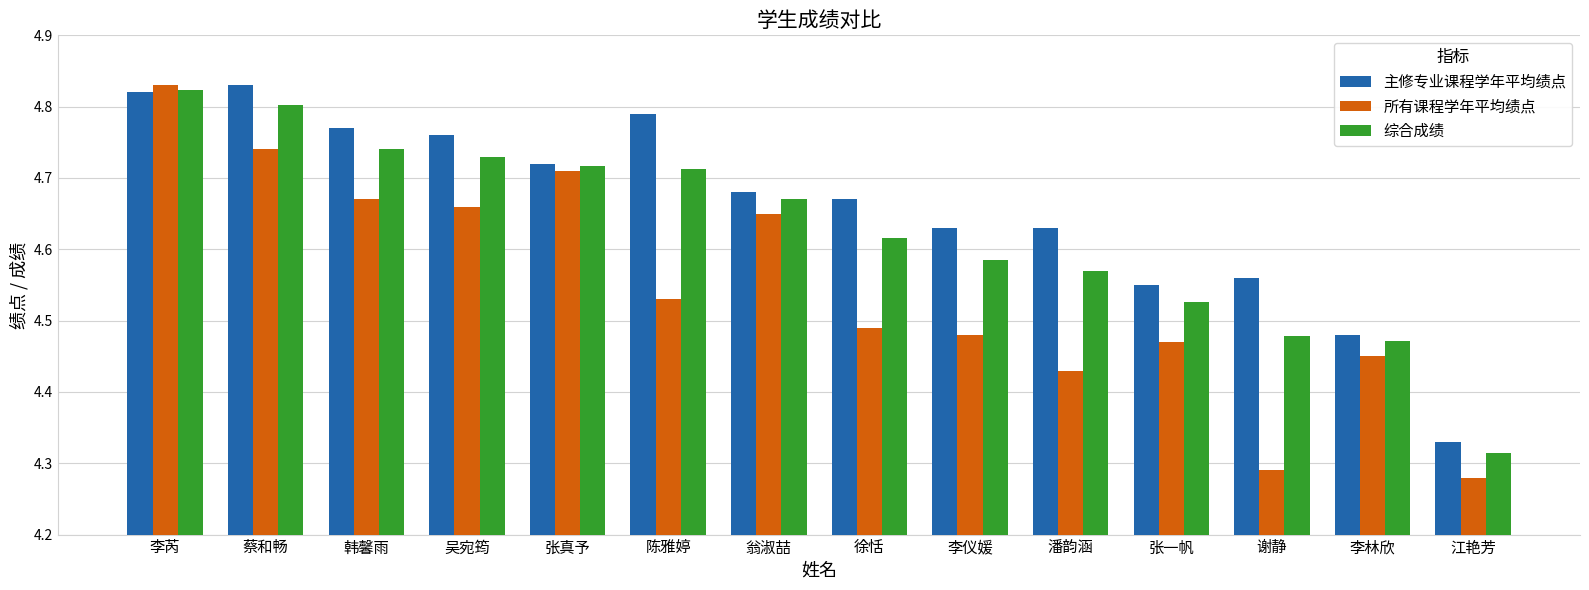

What is the difference between the maximum and second lowest values in the 综合成绩 series?

0.4